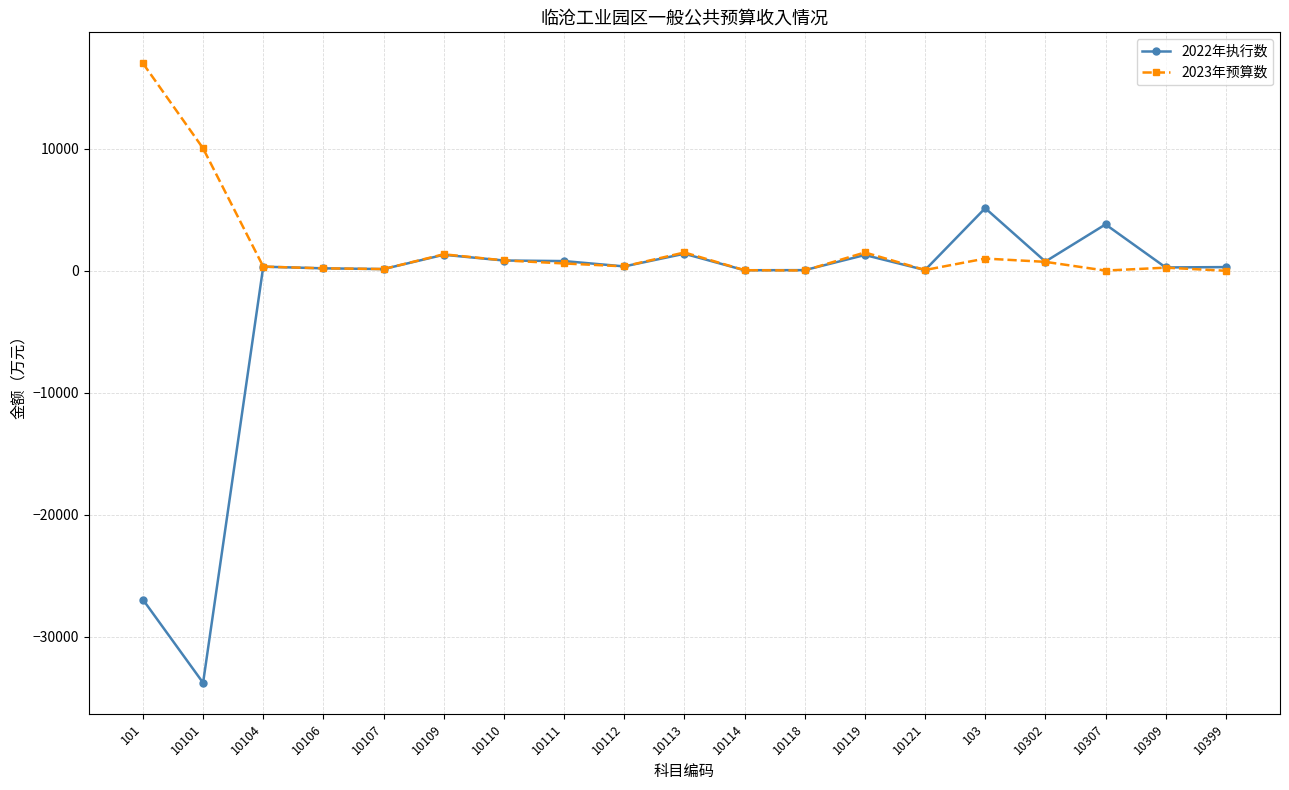

How many series are shown in this chart?

2